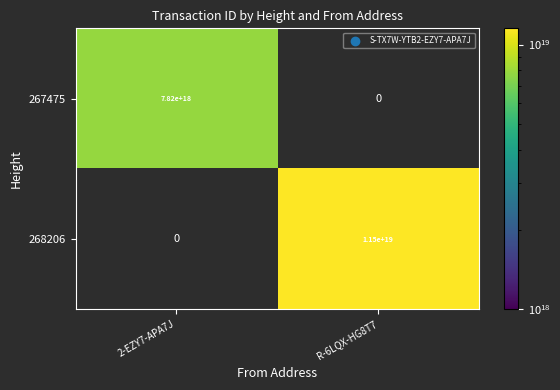

How many categories are shown in the chart?

2